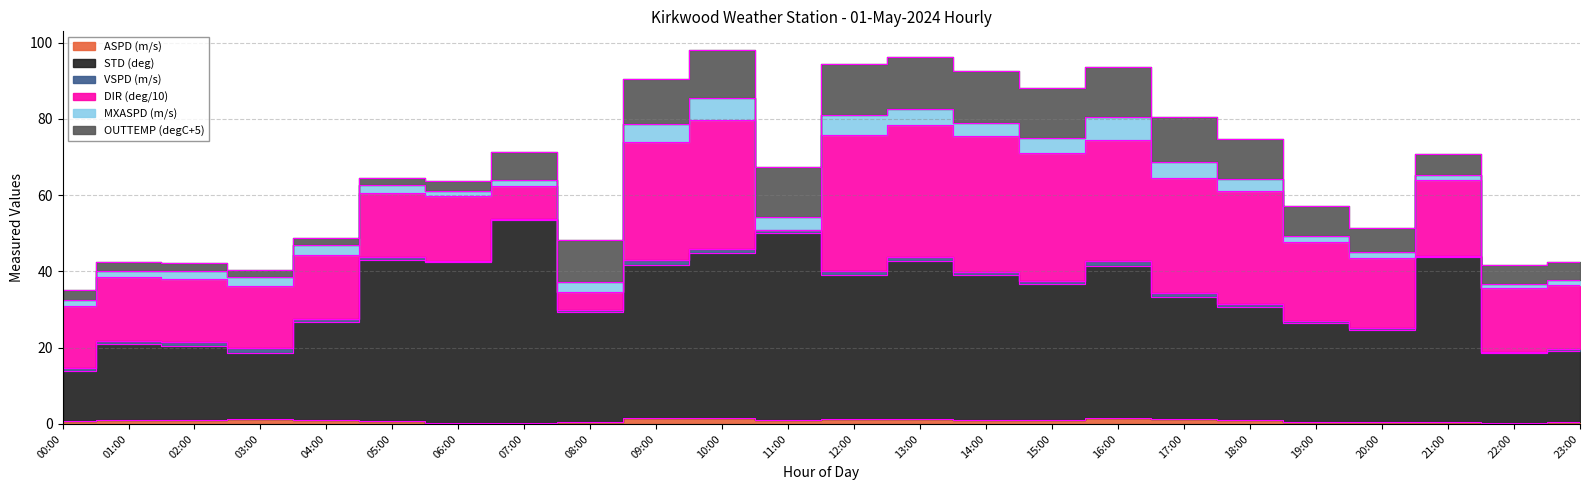

Which series ends up on top after the final intersection of MXASPD (m/s) and DIR (deg/10)?

DIR (deg/10)